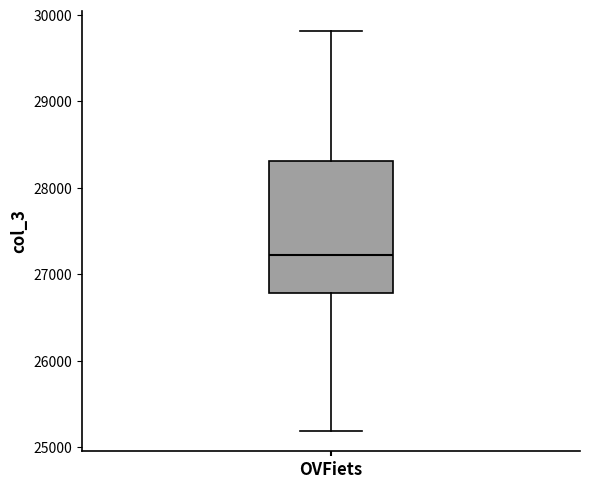

Transcribe this box plot: give where the median line is, the range the box spans, and where the two whiskers end, as read against the y-axis. The values are not printed on the chart, so give them approximately, as read against the axis.

median 27200, box 26800 to 28300, whiskers 25200 to 29800